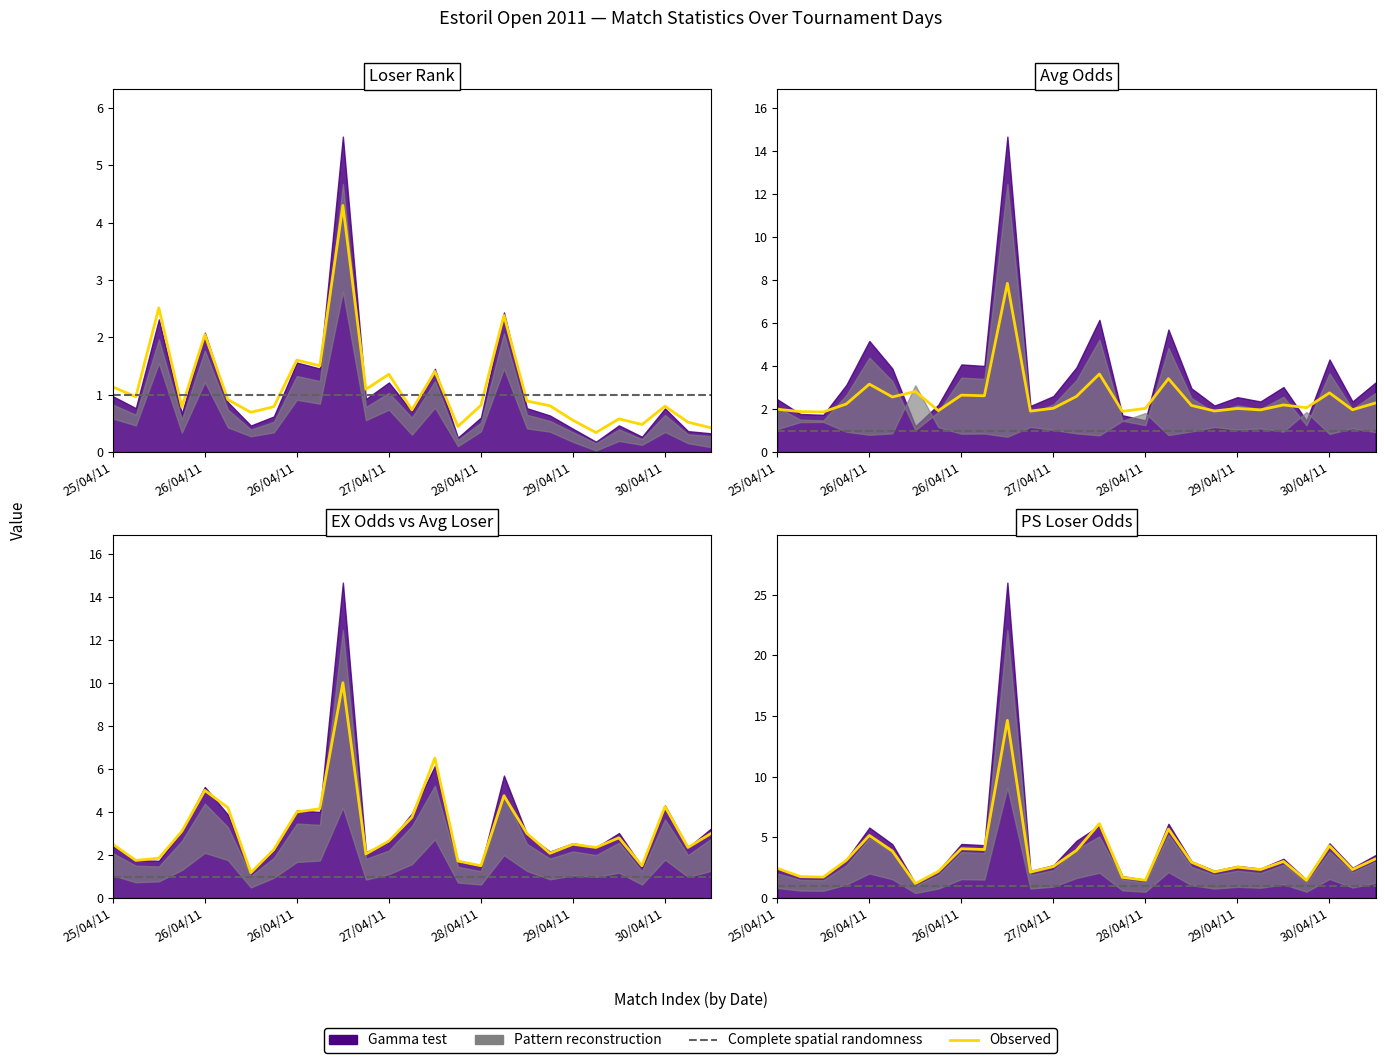

What is the difference between the maximum and minimum values in the EXL series?

8.8